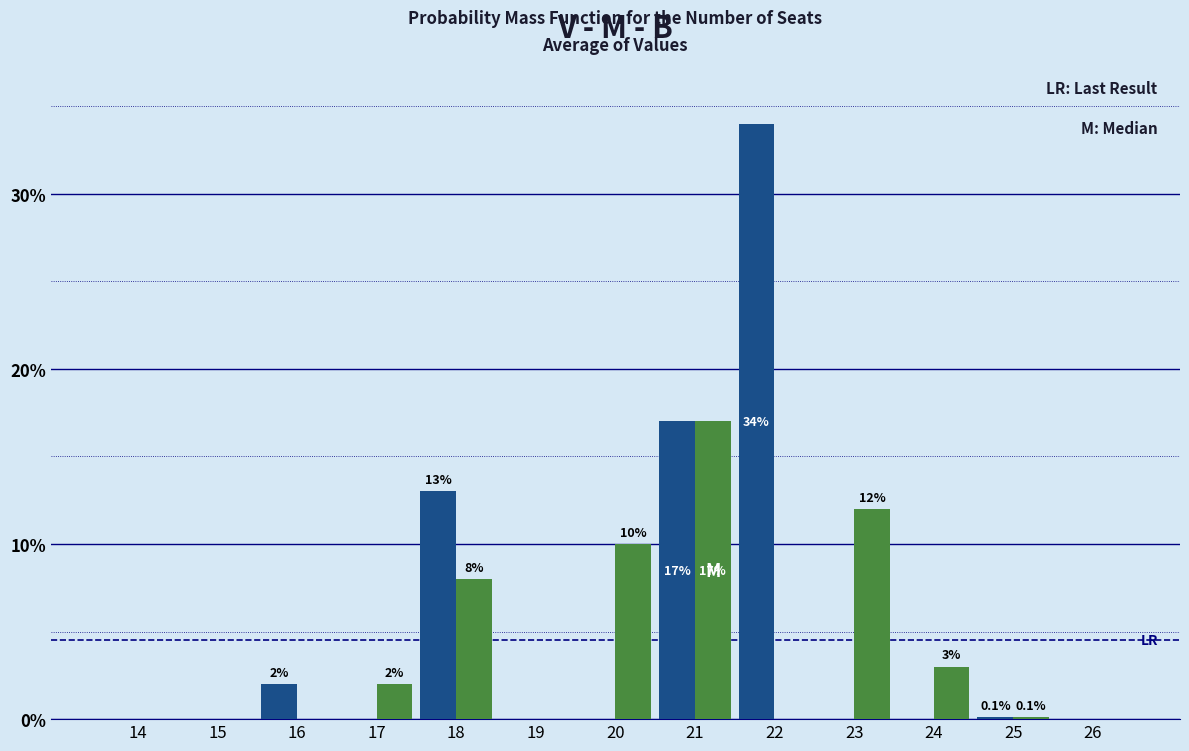

What is the total value across all series at 17?

2.0